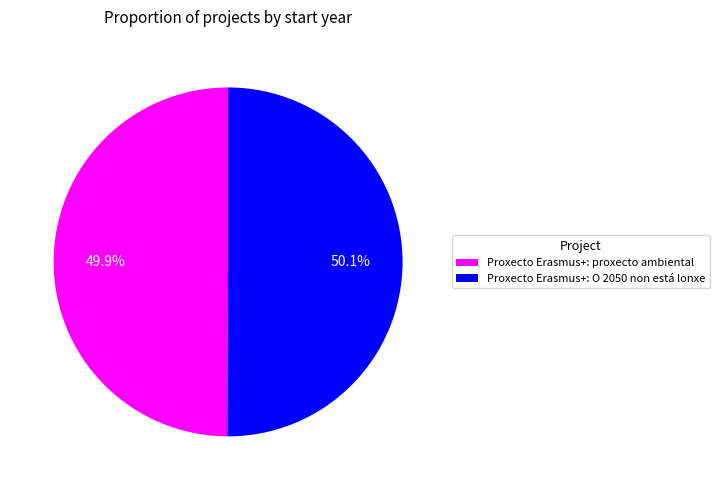

How many segments does this pie chart have?

2